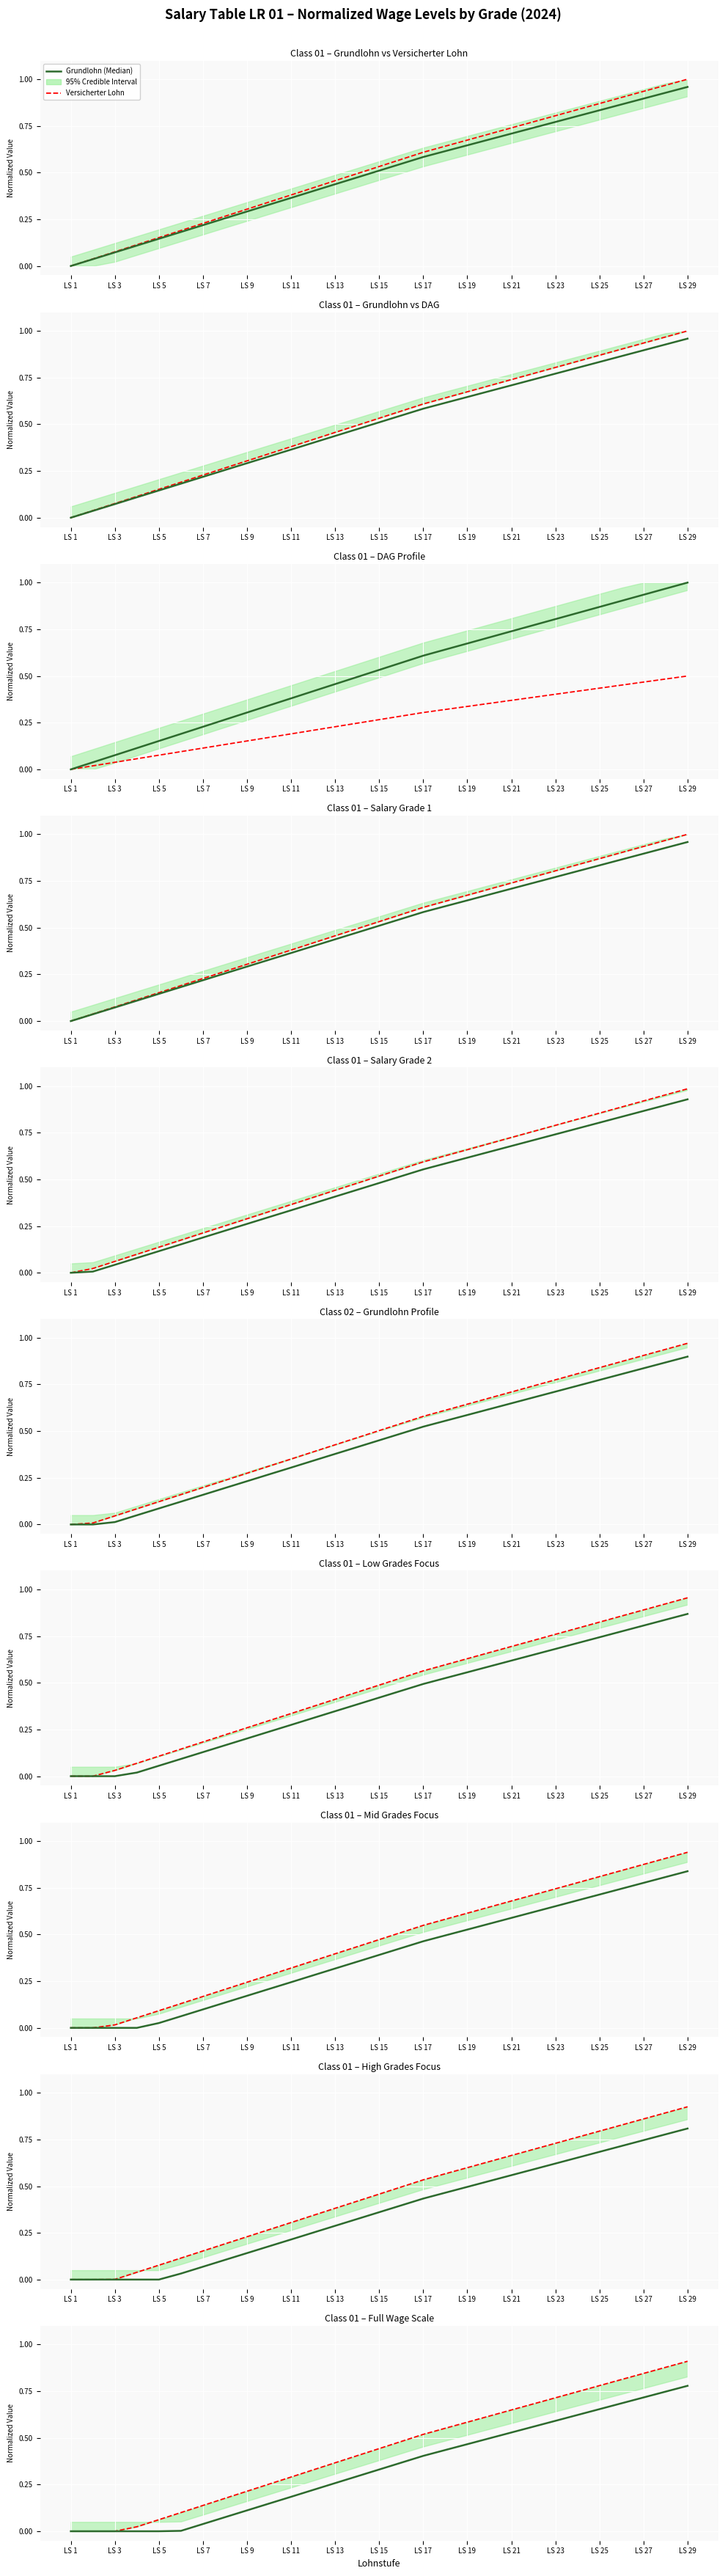

What is the label of the 28th point from the left?

27